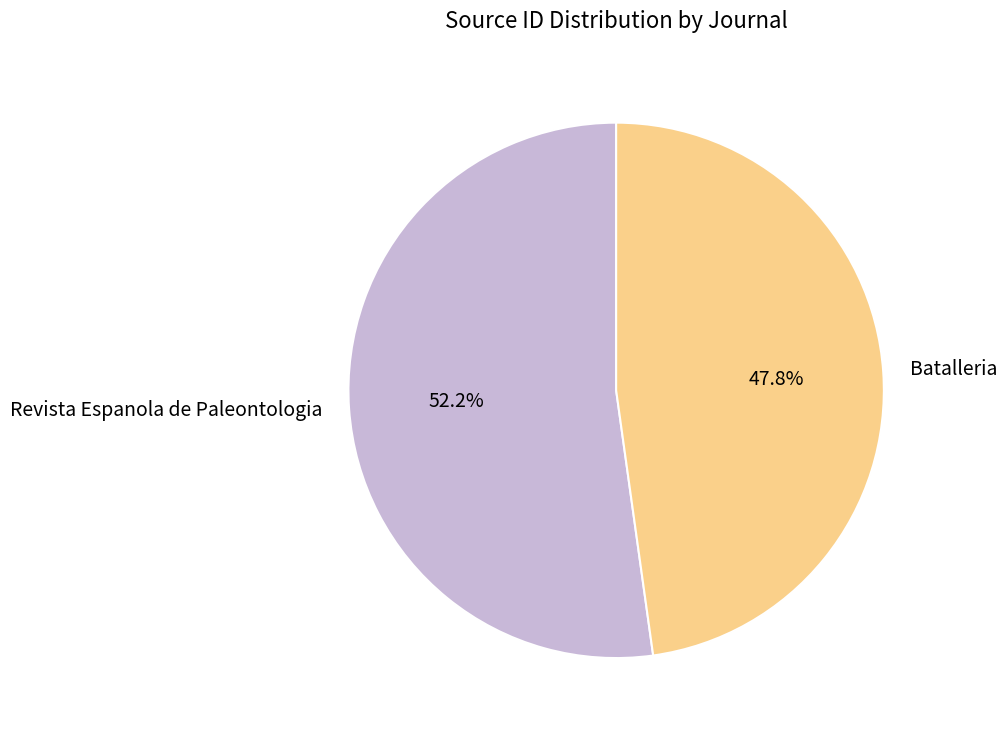

How many segments does this pie chart have?

2